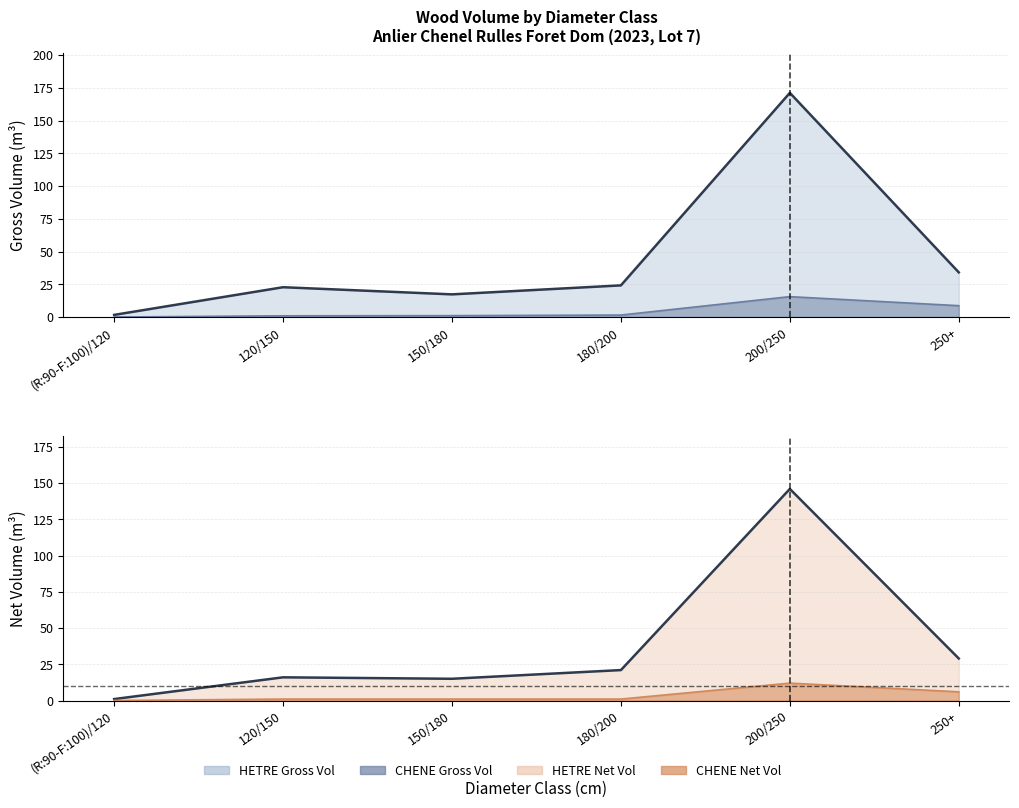

At which category is the sum across all series the highest?

200/250